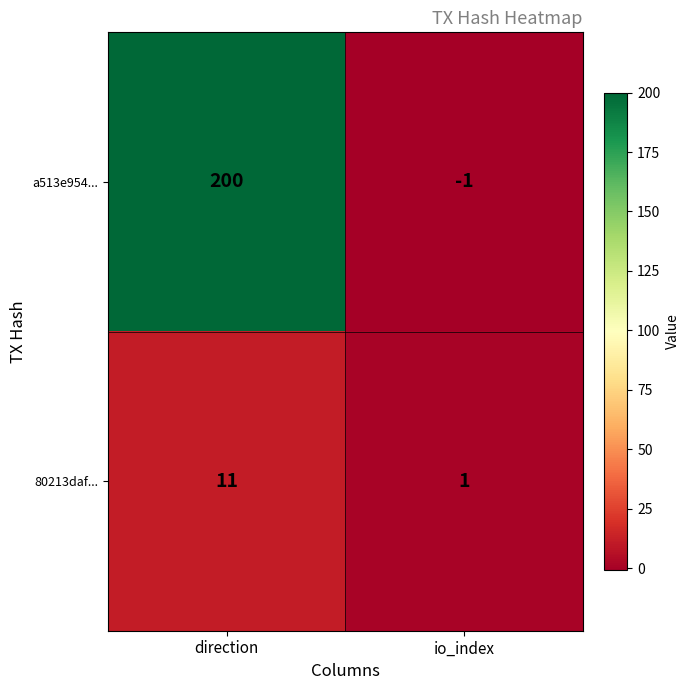

How many categories are shown in the chart?

2